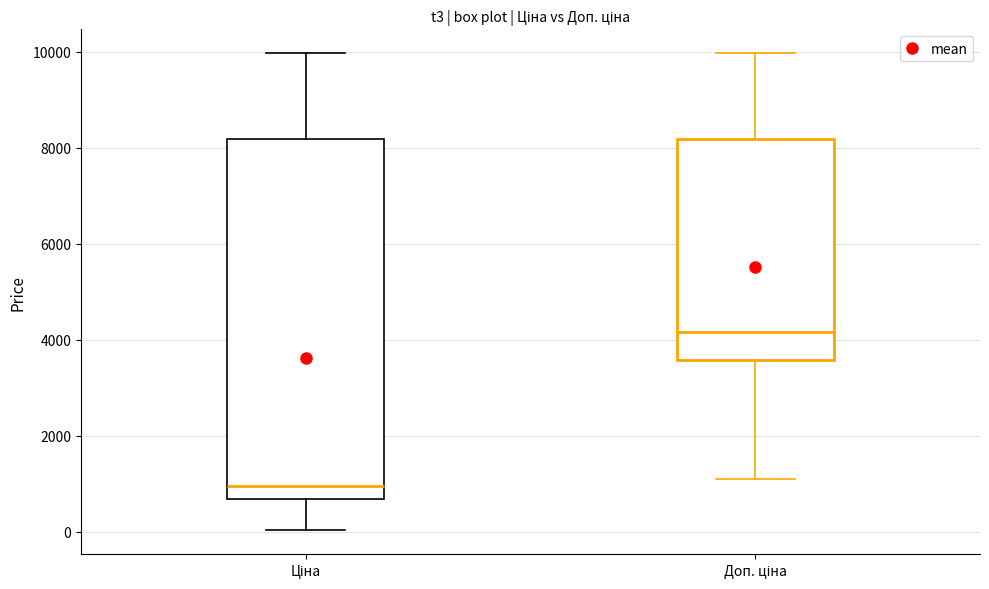

Which box has the highest median line?

Доп. ціна